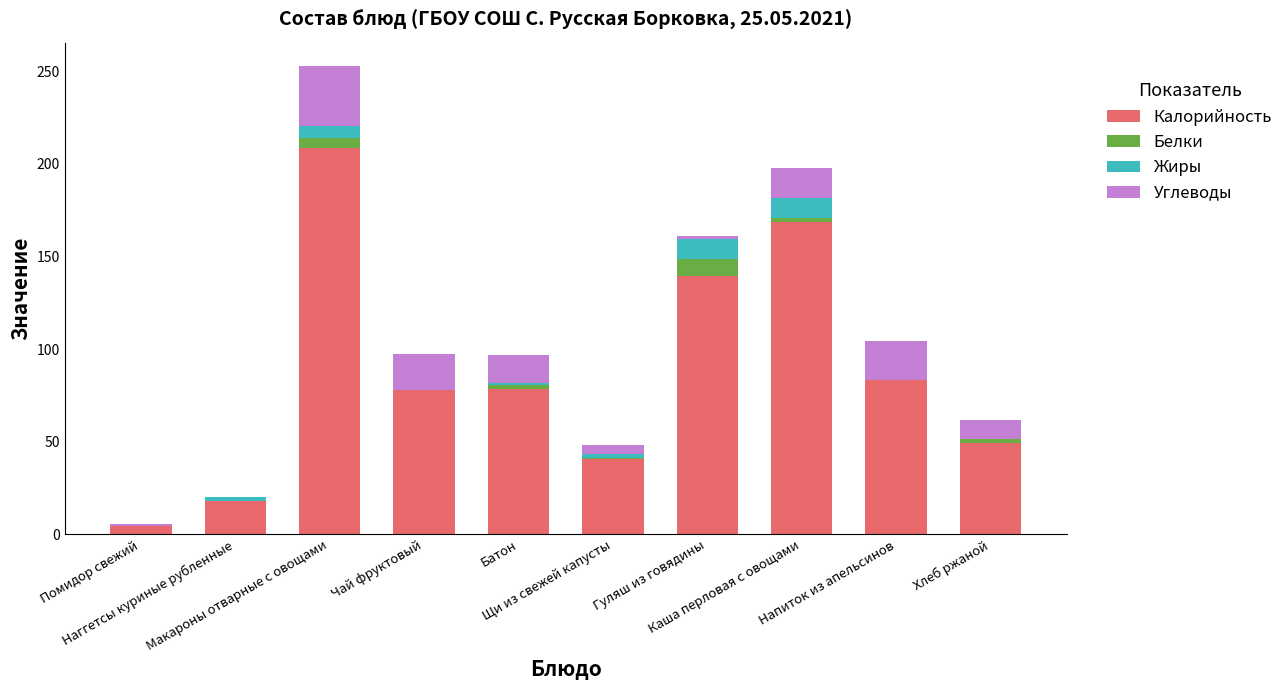

What is the maximum value for Калорийность?

208.7